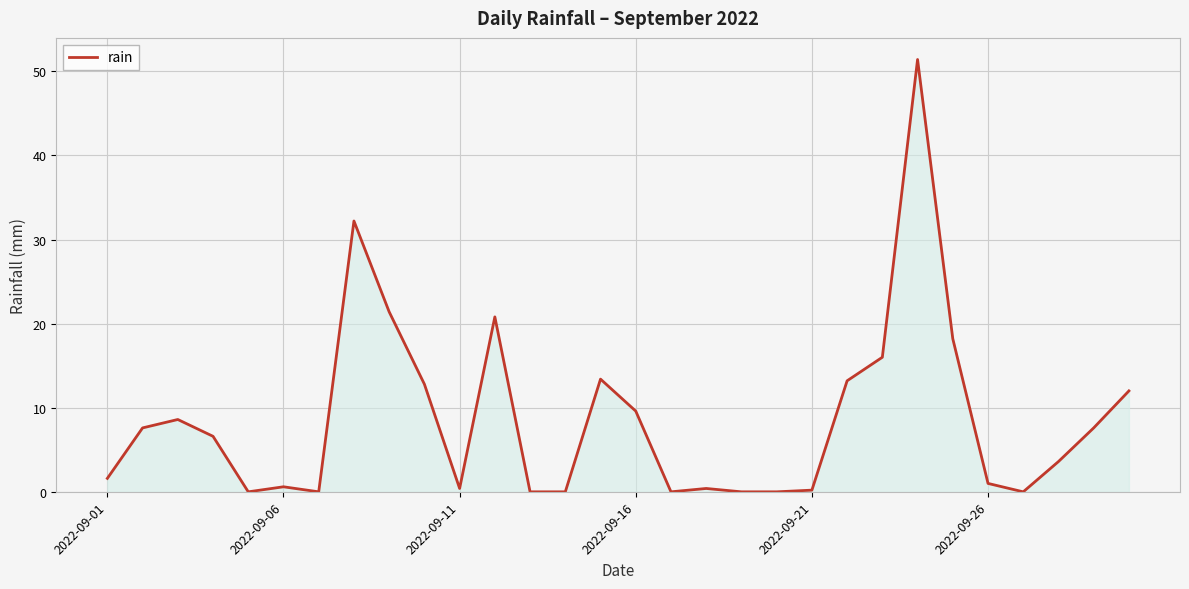

What is the maximum value shown in the chart?

51.4